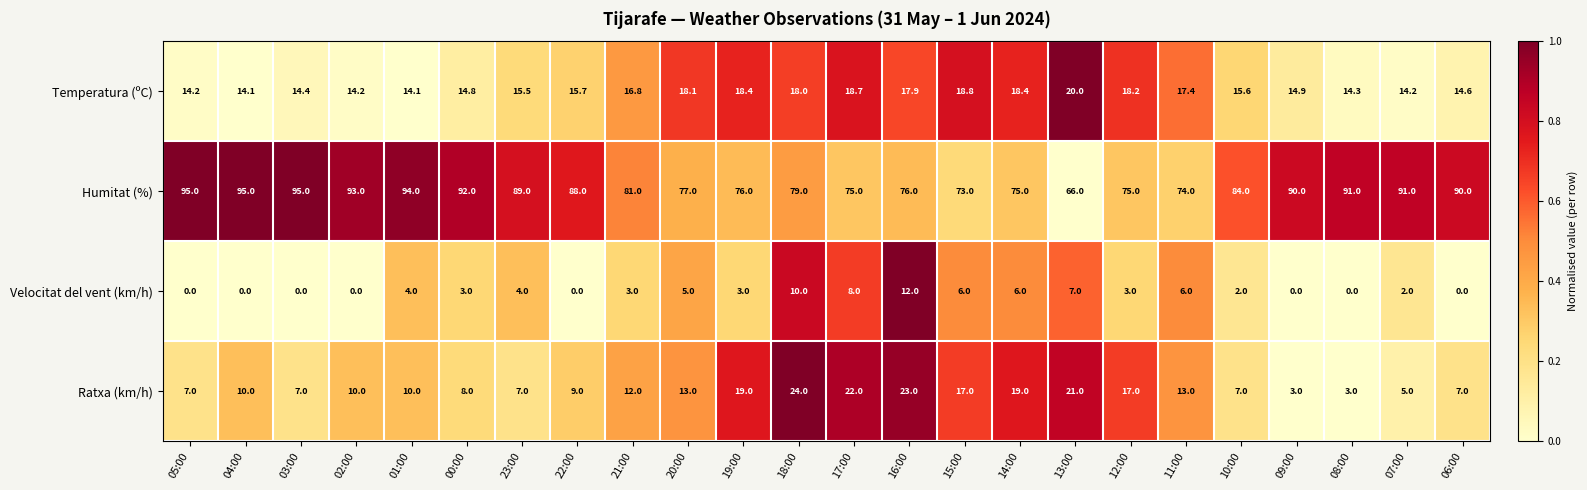

What is the average value of the Humitat (%) series?

83.9